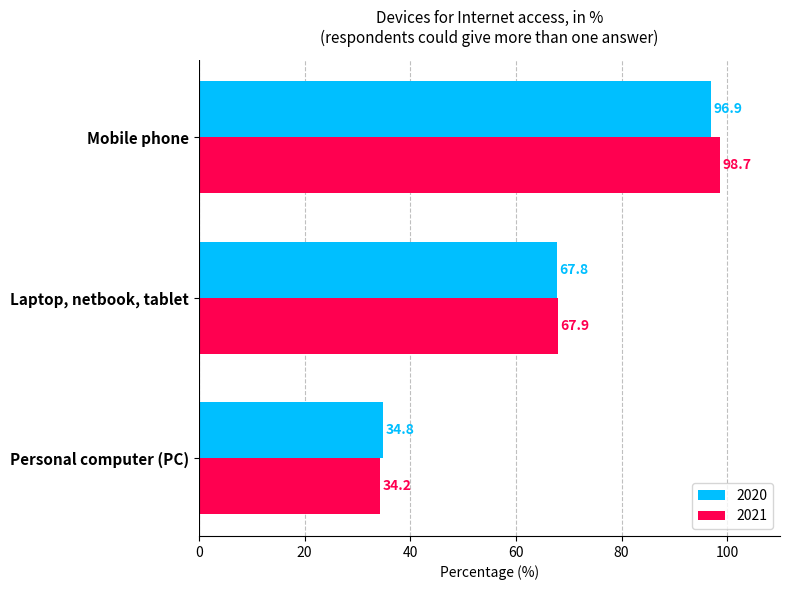

Between Laptop, netbook, tablet and Mobile phone, which series saw the biggest shift?

2021